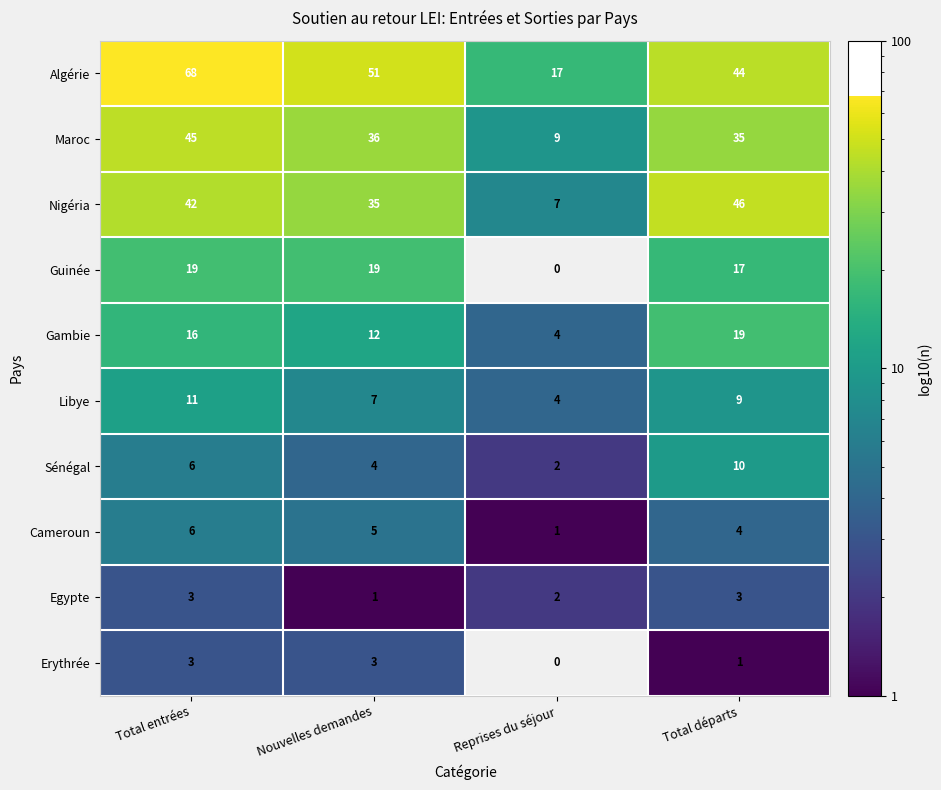

What is the difference between the highest and lowest values at Total entrées?

65